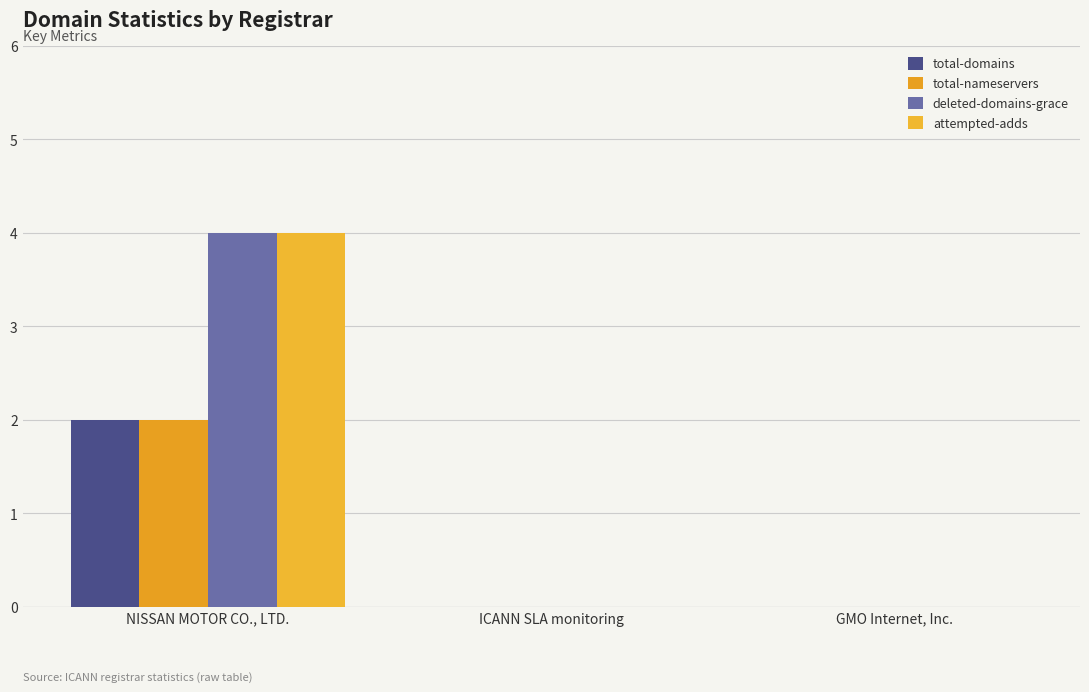

The value of total-domains at NISSAN MOTOR CO., LTD. is 2. True or false?

True